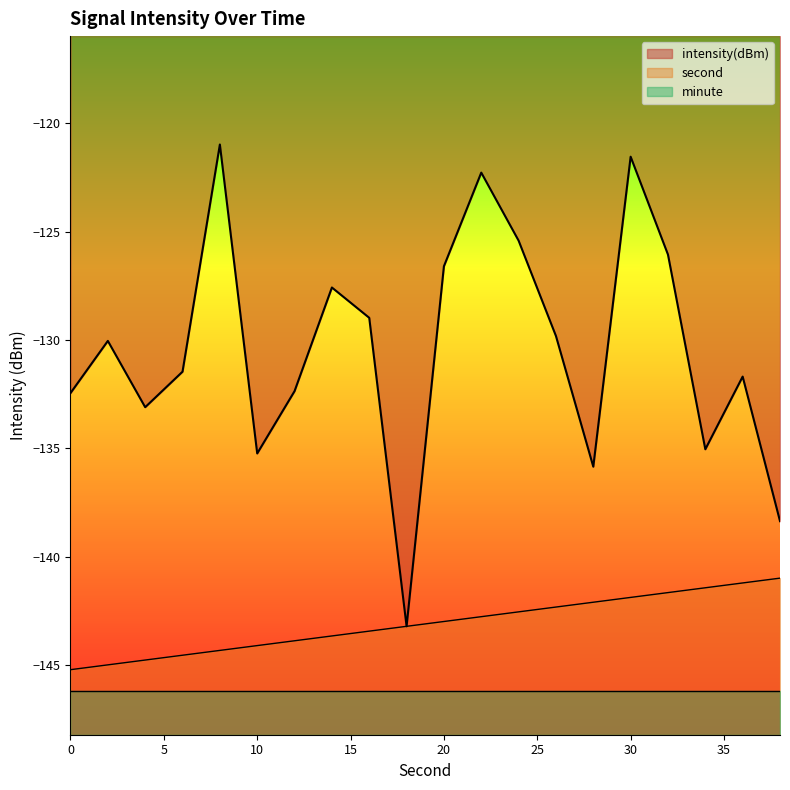

Reading right to left, list all the values displayed in this chart.

intensity(dBm): 38=-138.4	36=-131.7	34=-135.0	32=-126.1	30=-121.5	28=-135.8	26=-129.8	24=-125.4	22=-122.3	20=-126.6	18=-143.2	16=-129.0	14=-127.6	12=-132.4	10=-135.2	8=-121.0	6=-131.5	4=-133.1	2=-130.0	0=-132.4
second_scaled: 38=-141.0	36=-141.2	34=-141.4	32=-141.6	30=-141.9	28=-142.1	26=-142.3	24=-142.5	22=-142.8	20=-143.0	18=-143.2	16=-143.4	14=-143.6	12=-143.9	10=-144.1	8=-144.3	6=-144.5	4=-144.8	2=-145.0	0=-145.2